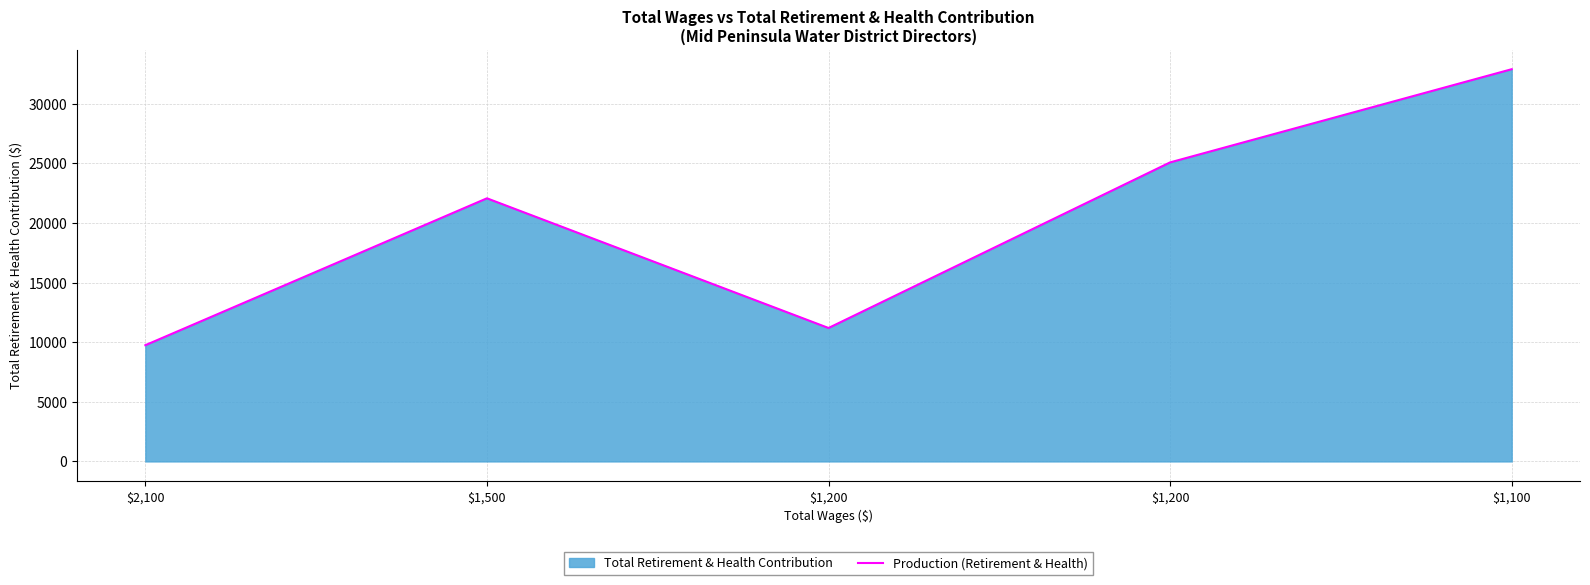

The value at $1,500 is 22072. True or false?

True